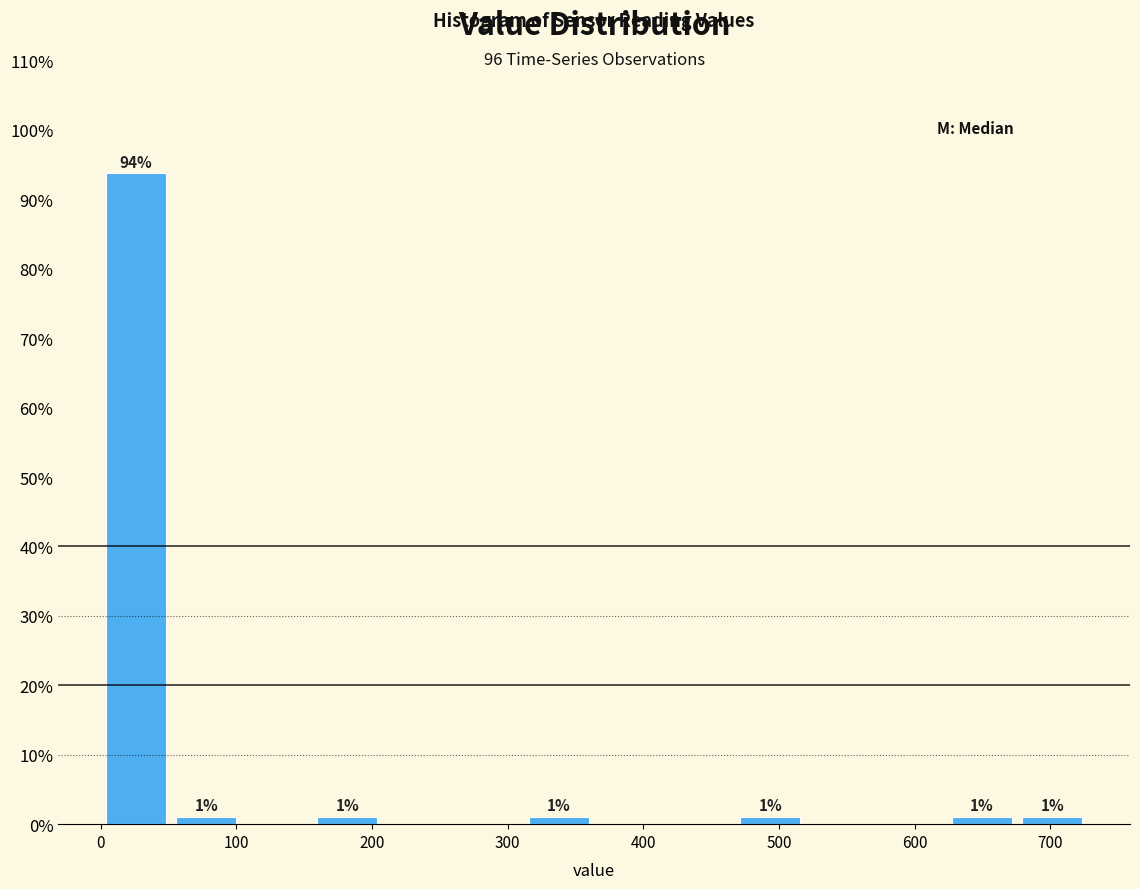

Over which range of the x-axis is the bar tallest?

0 to 50